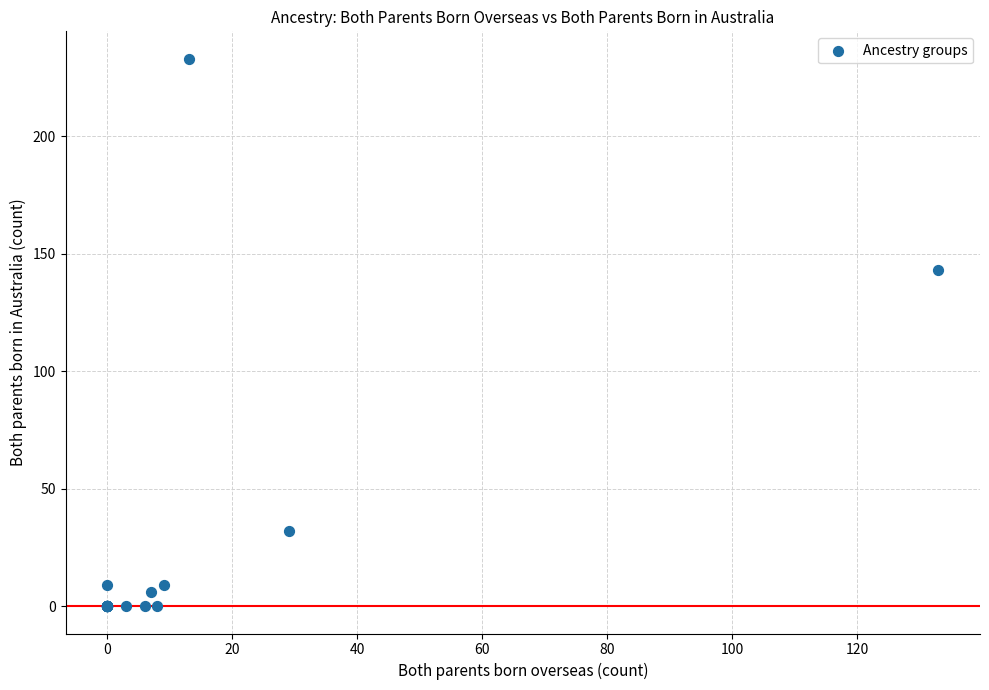

What Y value in the scatter plot is closest to 116?

143